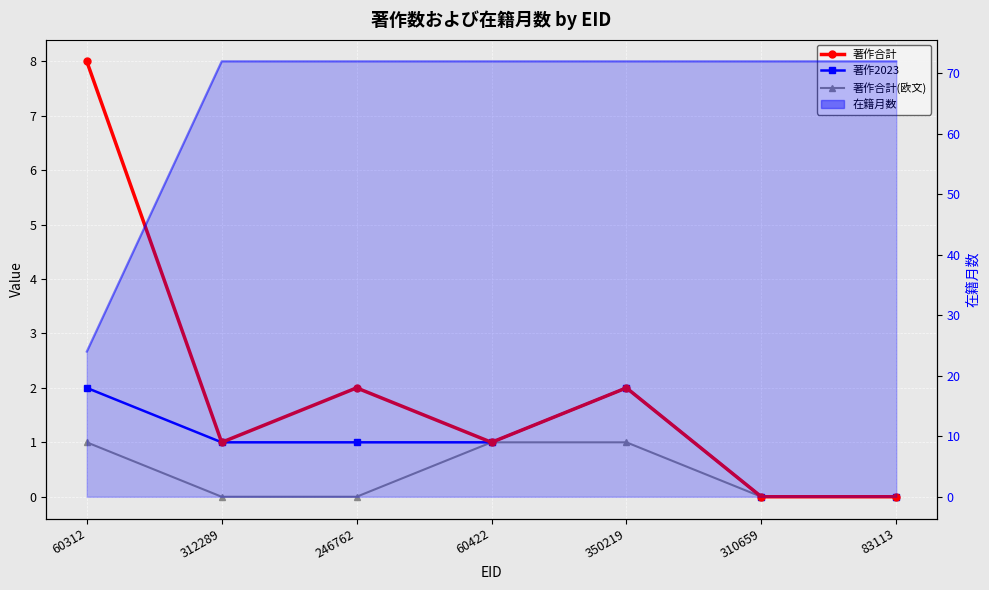

How many lines are shown in the chart?

4